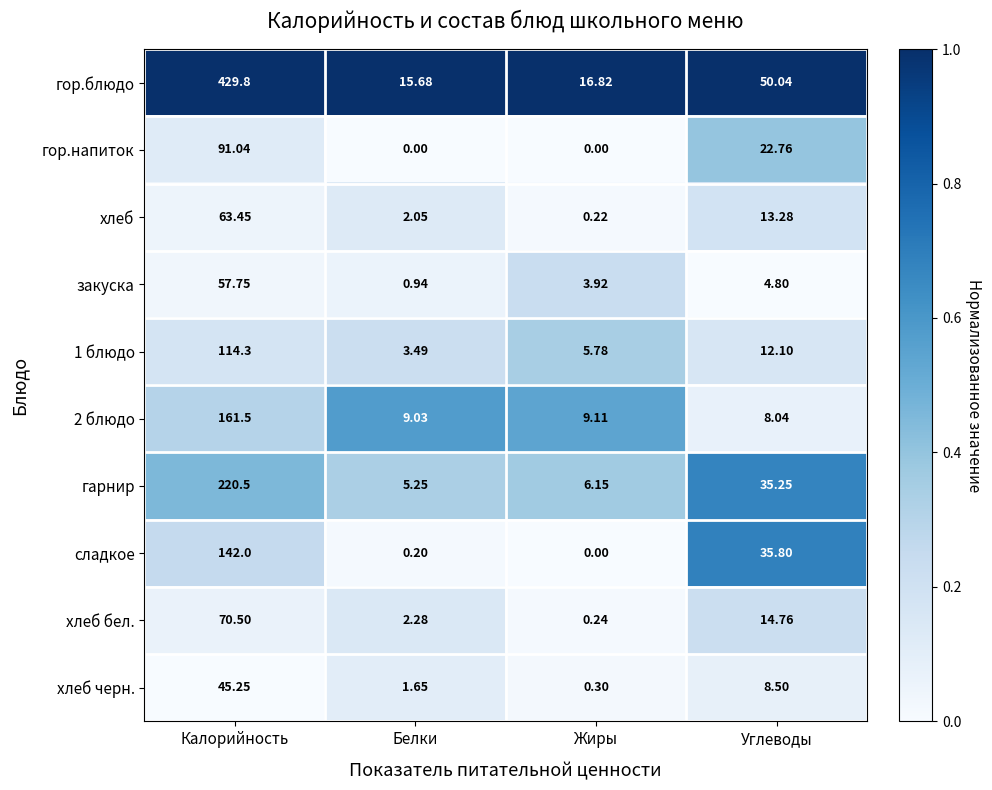

Which series changed the most between Белки and Жиры?

закуска